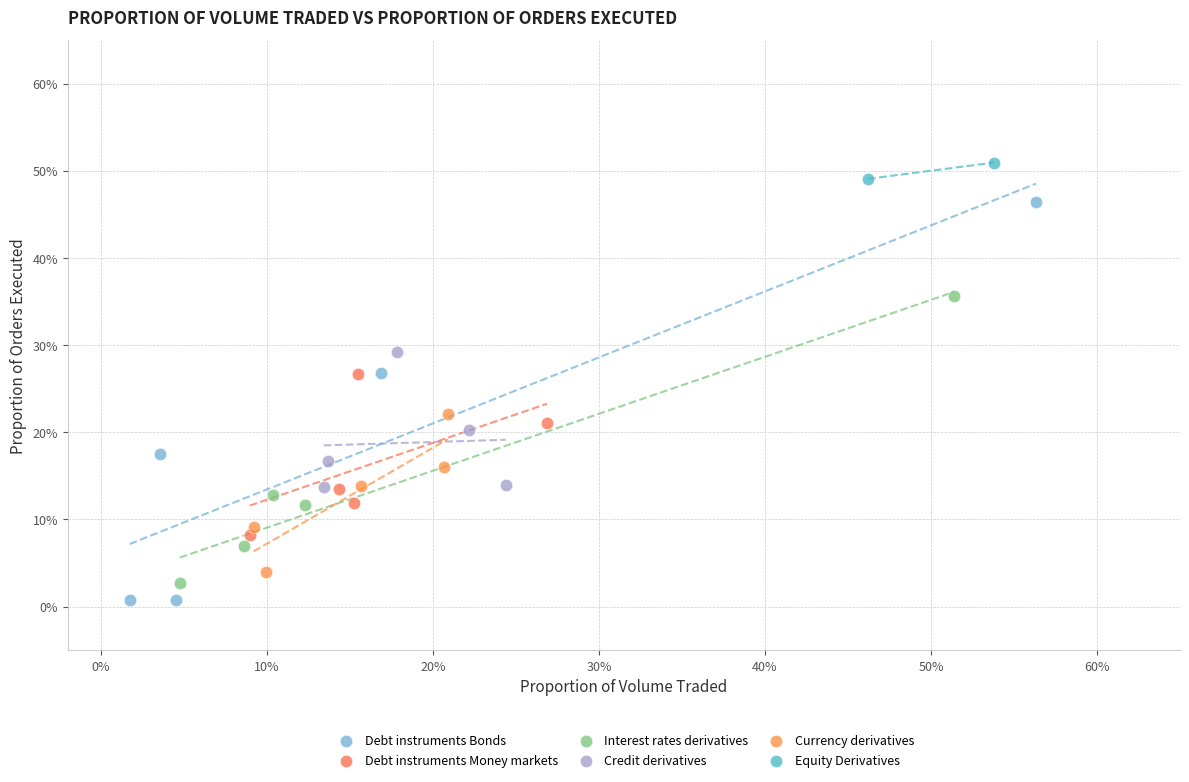

Which series has the largest Y range (max minus min)?

Debt instruments Bonds